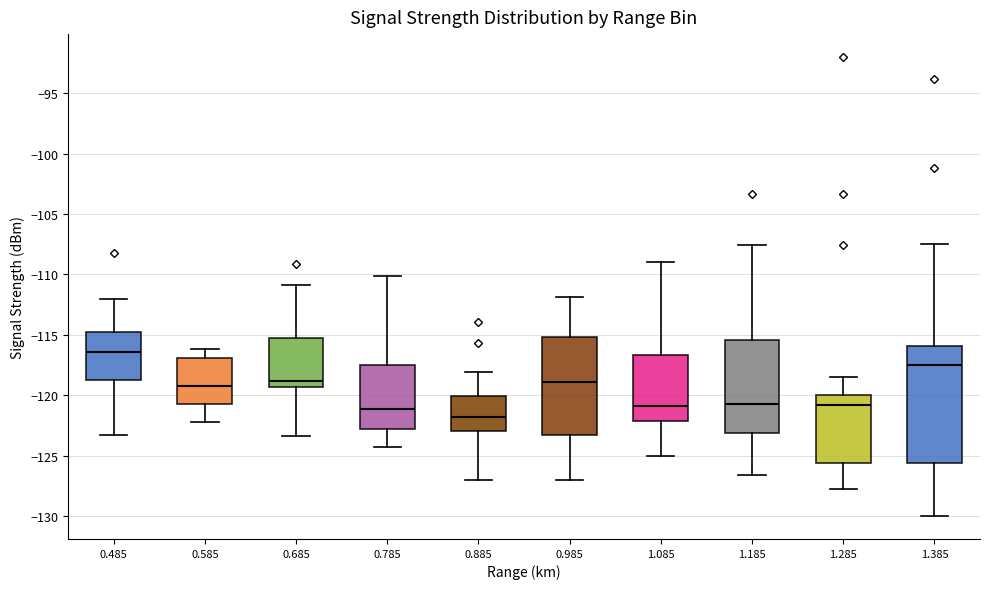

Reading left to right, transcribe this box plot: for each box, give where its median line is, the range the box spans, and where its two whiskers end, as read against the y-axis. The values are not printed on the chart, so give them approximately, as read against the axis.

0.485: median -116.5, box -118.5 to -115.0, whiskers -123.5 to -112.0
0.585: median -119.0, box -120.5 to -117.0, whiskers -122.0 to -116.0
0.685: median -119.0, box -119.5 to -115.5, whiskers -123.5 to -111.0
0.785: median -121.0, box -123.0 to -117.5, whiskers -124.5 to -110.0
0.885: median -122.0, box -123.0 to -120.0, whiskers -127.0 to -118.0
0.985: median -119.0, box -123.5 to -115.0, whiskers -127.0 to -112.0
1.085: median -121.0, box -122.0 to -116.5, whiskers -125.0 to -109.0
1.185: median -120.5, box -123.0 to -115.5, whiskers -126.5 to -107.5
1.285: median -121.0, box -125.5 to -120.0, whiskers -128.0 to -118.5
1.385: median -117.5, box -125.5 to -116.0, whiskers -130.0 to -107.5